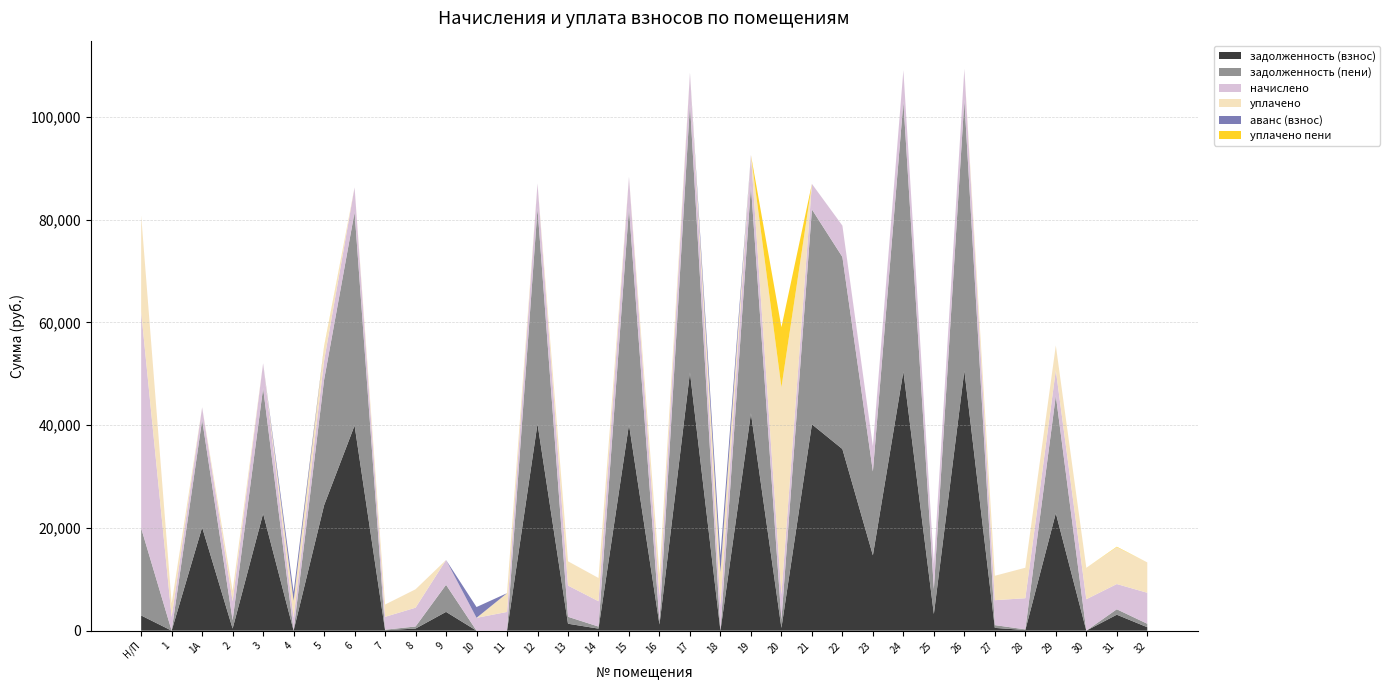

Reading left to right, list all the values displayed in this chart.

задолженность (взнос): Н/П=2955.6	1=0.0	1А=20114.9	2=407.8	3=22806.2	4=0.0	5=24412.8	6=39931.2	7=94.1	8=406.3	9=3656.9	10=0.0	11=0.0	12=40288.4	13=1350.3	14=398.8	15=40137.9	16=1195.1	17=50257.2	18=0.0	19=42295.9	20=540.8	21=40167.5	22=35351.3	23=14670.3	24=50454.1	25=3240.9	26=50615.5	27=539.2	28=125.9	29=22877.6	30=0.3	31=3106.0	32=670.4
задолженность (пени): Н/П=16993.2	1=0.0	1А=20923.7	2=1631.8	3=24414.2	4=0.0	5=24412.8	6=41536.8	7=94.8	8=406.5	9=5267.4	10=0.0	11=0.0	12=41908.4	13=1350.9	14=396.4	15=42153.9	16=651.1	17=52278.0	18=0.0	19=44295.1	20=1612.7	21=41825.9	22=37386.5	23=16311.9	24=52498.9	25=4863.4	26=52650.7	27=539.2	28=126.9	29=22875.7	30=0.5	31=1057.0	32=670.4
начислено: Н/П=42112.8	1=2649.6	1А=2426.4	2=3672.0	3=4824.0	4=2491.2	5=3715.2	6=4816.8	7=2498.4	8=3657.6	9=4831.2	10=2498.4	11=3643.2	12=4860.0	13=6076.8	14=4932.0	15=6048.0	16=4888.8	17=6062.4	18=4867.2	19=5997.6	20=4867.2	21=4975.2	22=6105.6	23=4924.8	24=6134.4	25=4867.2	26=6105.6	27=4852.8	28=6062.4	29=4924.8	30=6112.8	31=4910.4	32=6033.6
уплачено: Н/П=18682.8	1=2651.0	1А=0.0	2=2040.2	3=0.0	4=3324.0	5=2637.8	6=0.0	7=2394.1	8=3581.7	9=0.0	10=0.0	11=3646.2	12=0.0	13=4725.0	14=4527.6	15=0.0	16=4245.4	17=0.0	18=6520.2	19=0.0	20=40358.7	21=0.0	22=0.0	23=0.0	24=0.0	25=0.0	26=0.0	27=4751.7	28=5932.9	29=4825.5	30=6114.2	31=7177.9	32=5907.9
аванс (взнос): Н/П=0.0	1=1.0	1А=0.0	2=0.0	3=0.0	4=1686.0	5=0.0	6=0.0	7=0.0	8=0.0	9=0.0	10=2099.1	11=4.9	12=0.0	13=0.0	14=0.0	15=0.0	16=0.0	17=0.0	18=3242.5	19=0.0	20=0.0	21=0.0	22=0.0	23=0.0	24=0.0	25=0.0	26=0.0	27=0.0	28=0.0	29=0.0	30=0.0	31=0.0	32=0.0
уплачено пени: Н/П=34.0	1=0.0	1А=0.0	2=0.0	3=0.0	4=0.0	5=125.7	6=0.0	7=0.0	8=0.0	9=0.0	10=0.0	11=0.0	12=0.0	13=0.0	14=0.0	15=0.0	16=0.0	17=0.0	18=2.8	19=0.0	20=11685.4	21=0.0	22=0.0	23=0.0	24=0.0	25=0.0	26=0.0	27=0.2	28=0.0	29=0.0	30=0.0	31=84.9	32=0.0